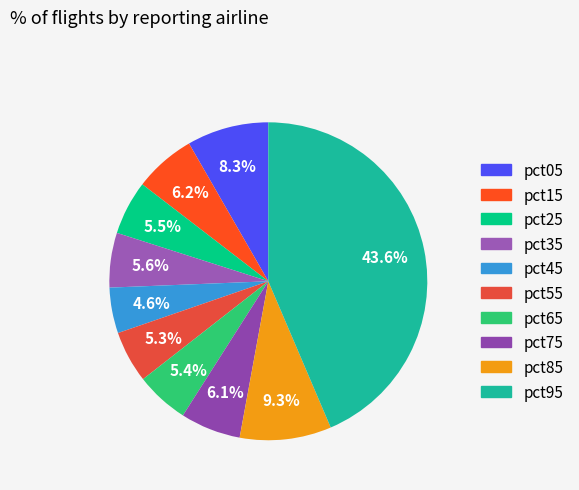

Is the sum of pct15 and pct75 greater than half?

No